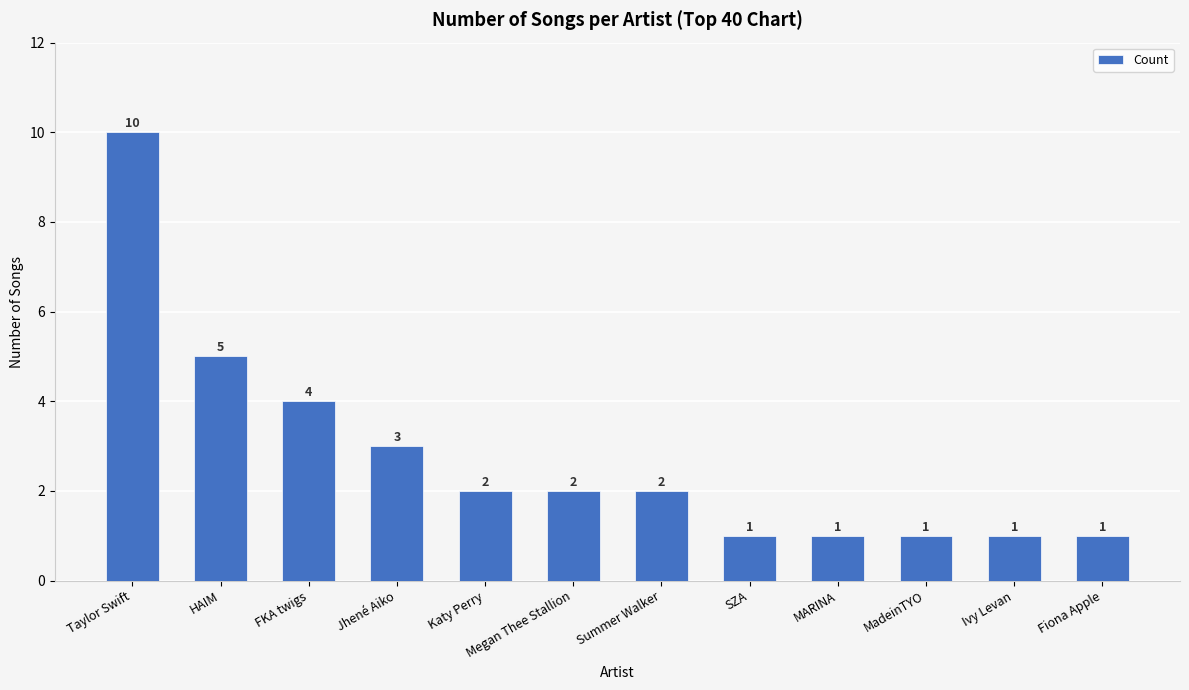

What is the sum of all values?

33